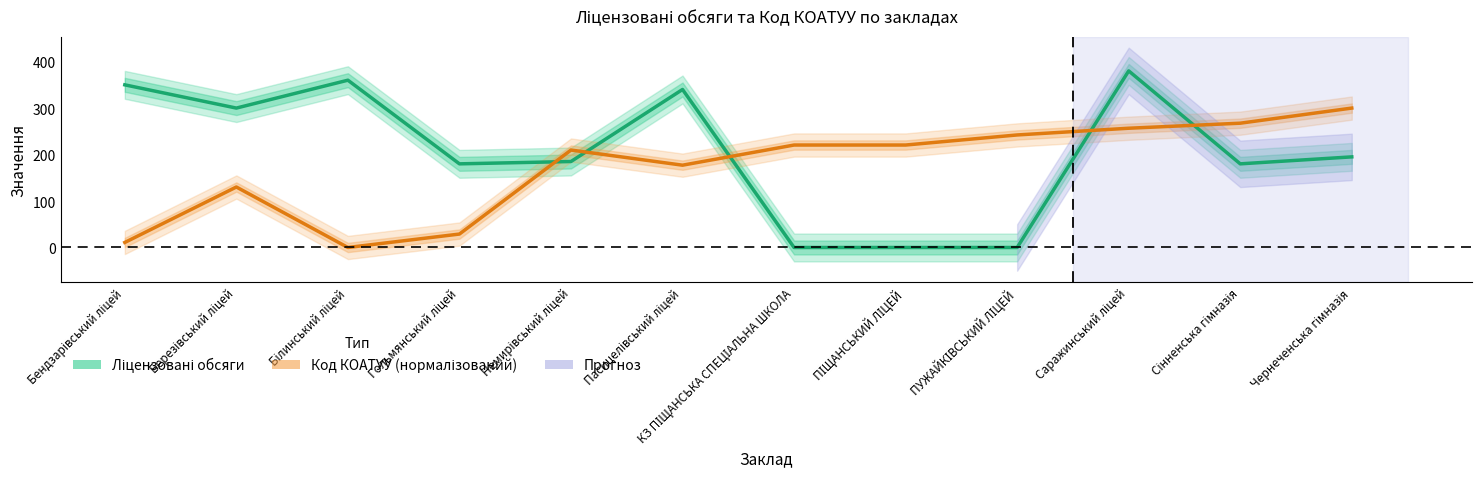

True or false: Ліцензовані обсяги has more than 1 points higher than both neighbors.

True